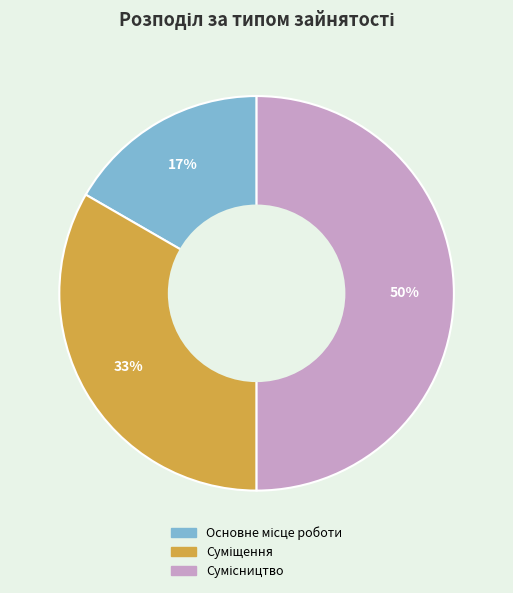

To the nearest percent, what is the average slice percentage?

33%